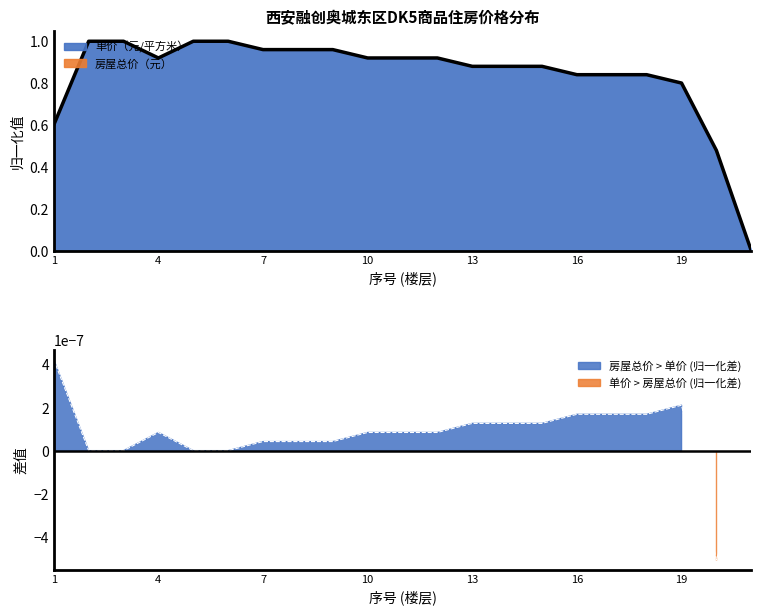

What value does the data have at 8?

1.0